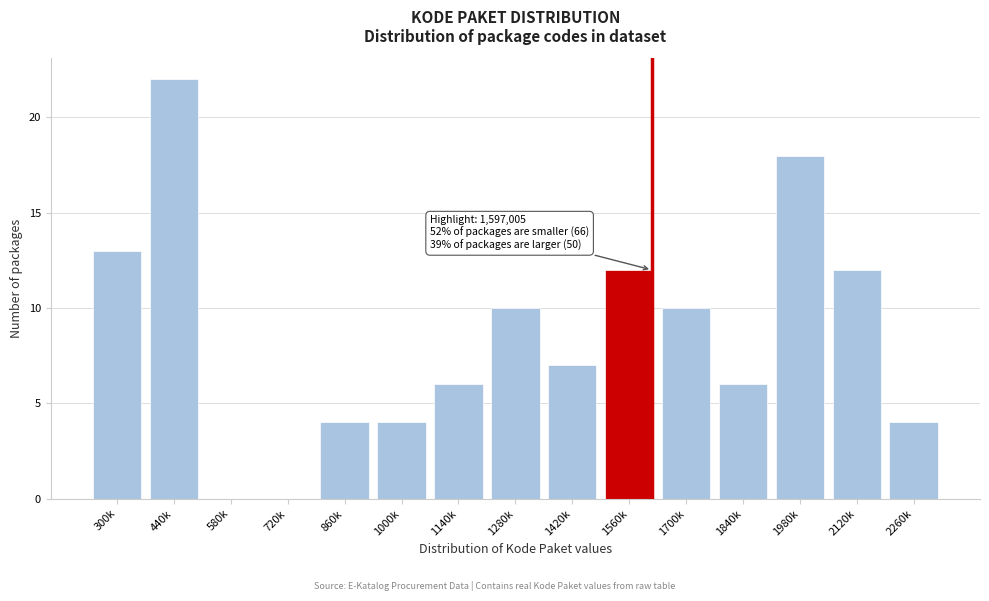

Reading left to right, extract all data points from this chart.

300k=13	440k=22	580k=0	720k=0	860k=4	1000k=4	1140k=6	1280k=10	1420k=7	1560k=12	1700k=10	1840k=6	1980k=18	2120k=12	2260k=4